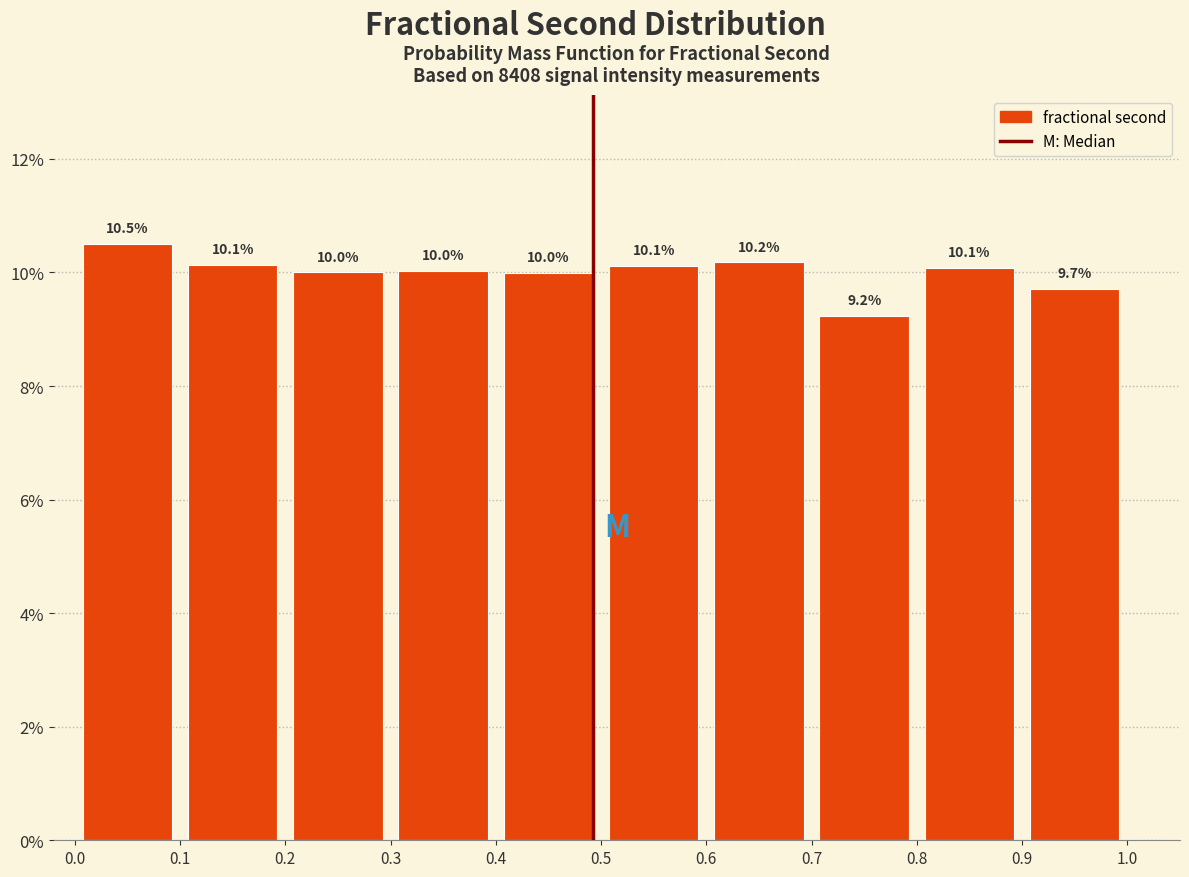

Reading left to right, transcribe this chart: for each bar, give the range it covers on the x-axis and its height.

0.0 to 0.1: 10.5
0.1 to 0.2: 10.1
0.2 to 0.3: 10.0
0.3 to 0.4: 10.0
0.4 to 0.5: 10.0
0.5 to 0.6: 10.1
0.6 to 0.7: 10.2
0.7 to 0.8: 9.2
0.8 to 0.9: 10.1
0.9 to 1.0: 9.7